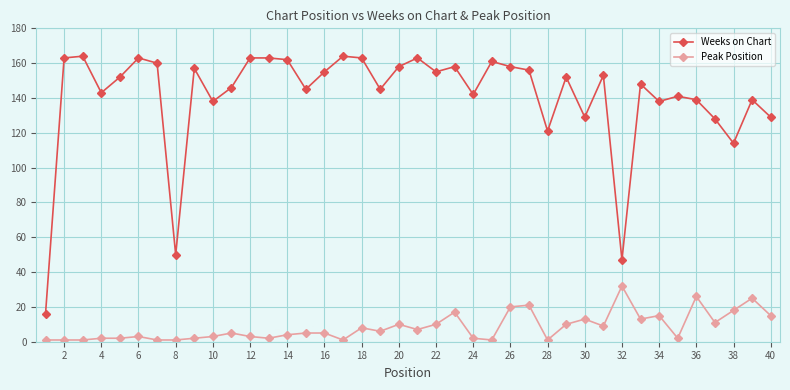

Does the chart display data point markers on the line(s)?

Yes